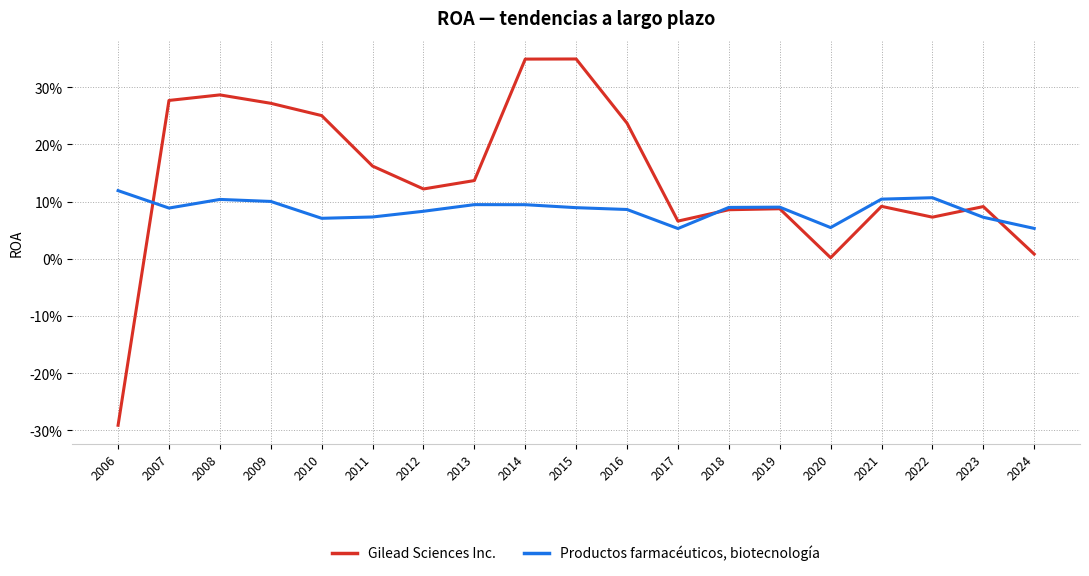

What are all the series names shown in the legend?

Gilead Sciences Inc., Productos farmacéuticos, biotecnología